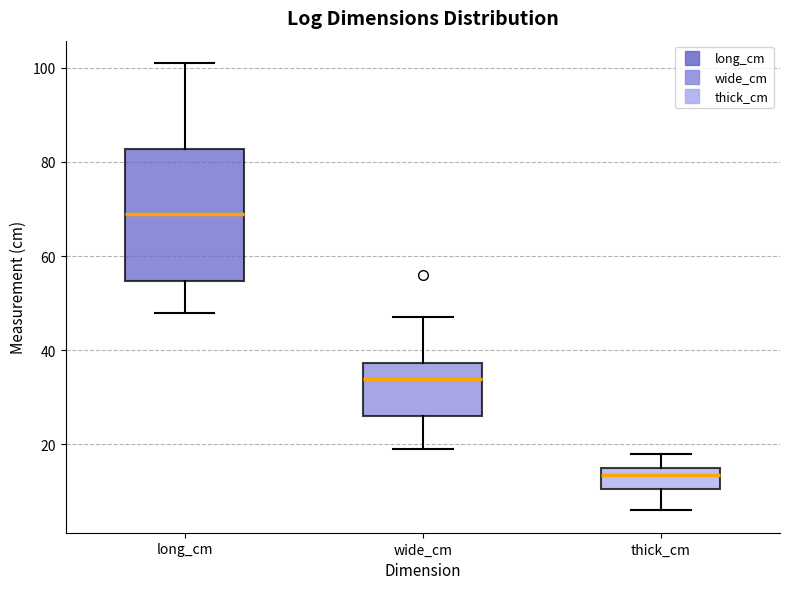

Reading left to right, transcribe this box plot: for each box, give where its median line is, the range the box spans, and where its two whiskers end, as read against the y-axis. The values are not printed on the chart, so give them approximately, as read against the axis.

long_cm: median 70, box 54 to 82, whiskers 48 to 102
wide_cm: median 34, box 26 to 38, whiskers 20 to 48
thick_cm: median 14, box 10 to 16, whiskers 6 to 18